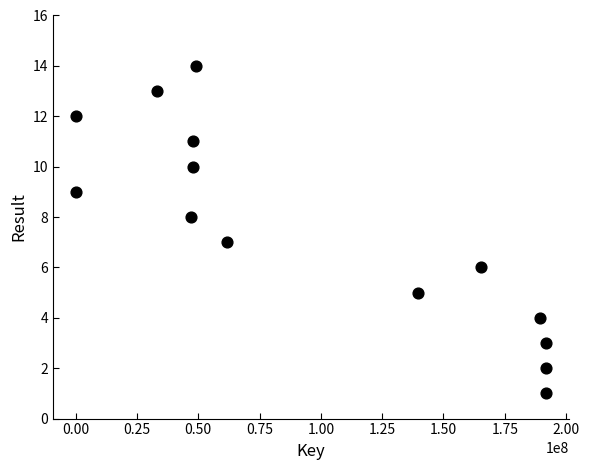

What is the range of Y values (max minus min)?

13